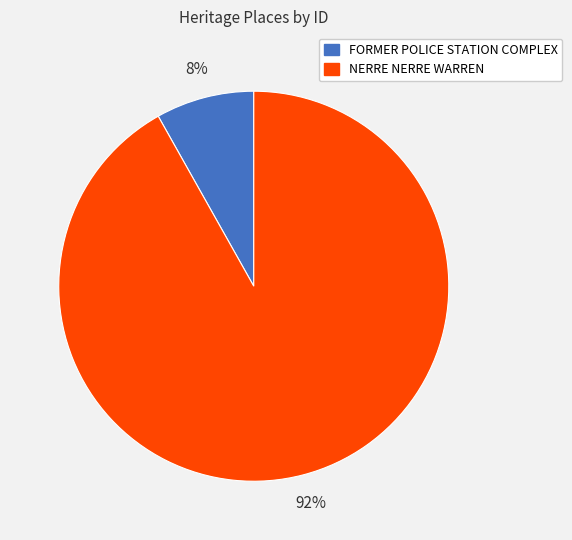

The NERRE NERRE WARREN slice represents 92% of the pie. True or false?

True